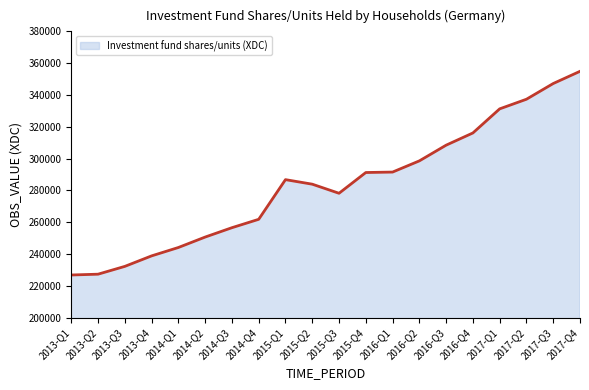

What is the greatest value displayed?

354892